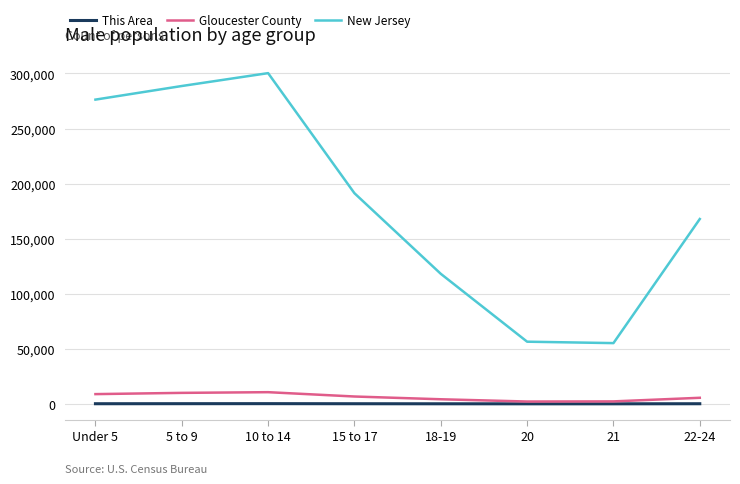

What is the difference between the maximum and minimum values in the Gloucester County series?

8483